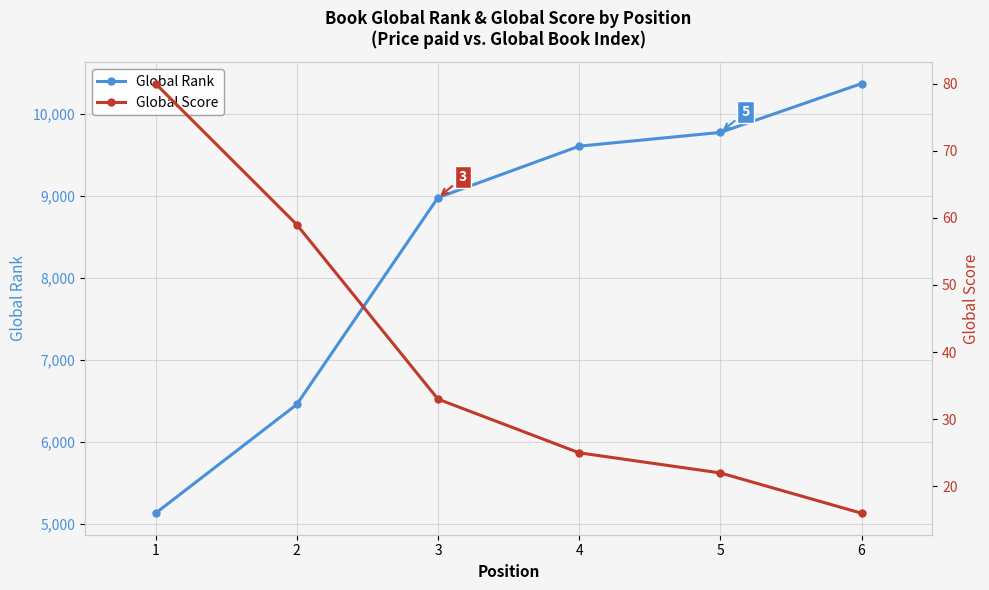

What is the difference between the second highest and minimum values in the Global Rank series?

4647